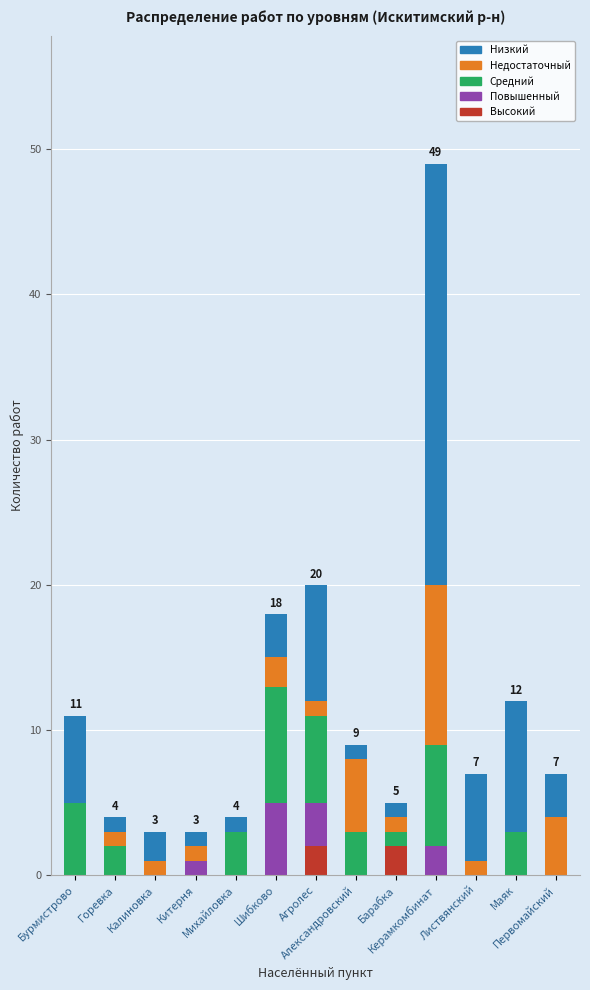

What position from the left is Листвянский?

11